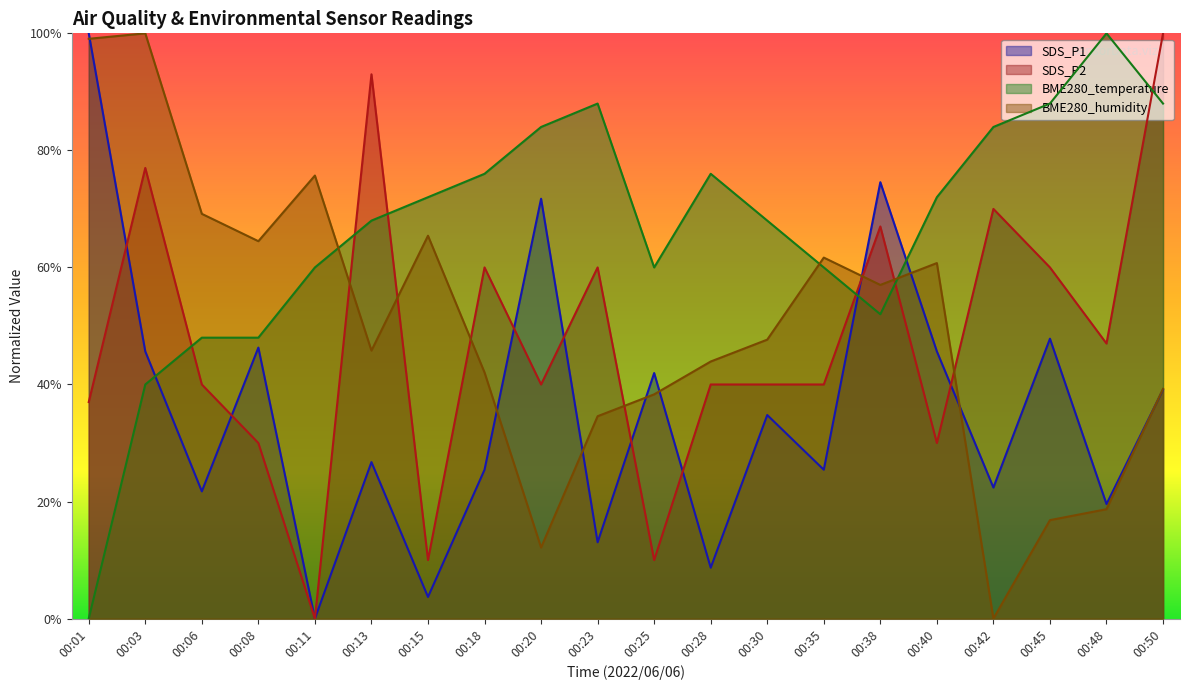

True or false: SDS_P2 has more than 0 points higher than both neighbors.

True